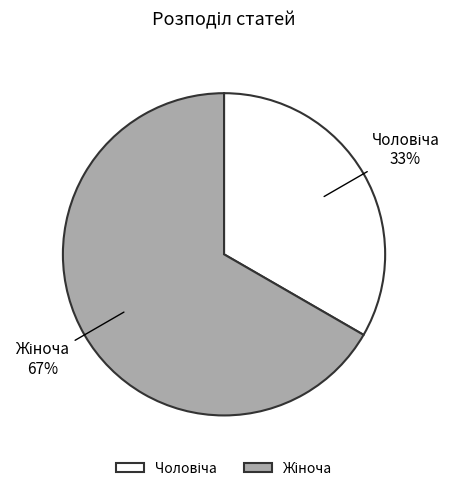

Does any single category account for the majority?

Yes